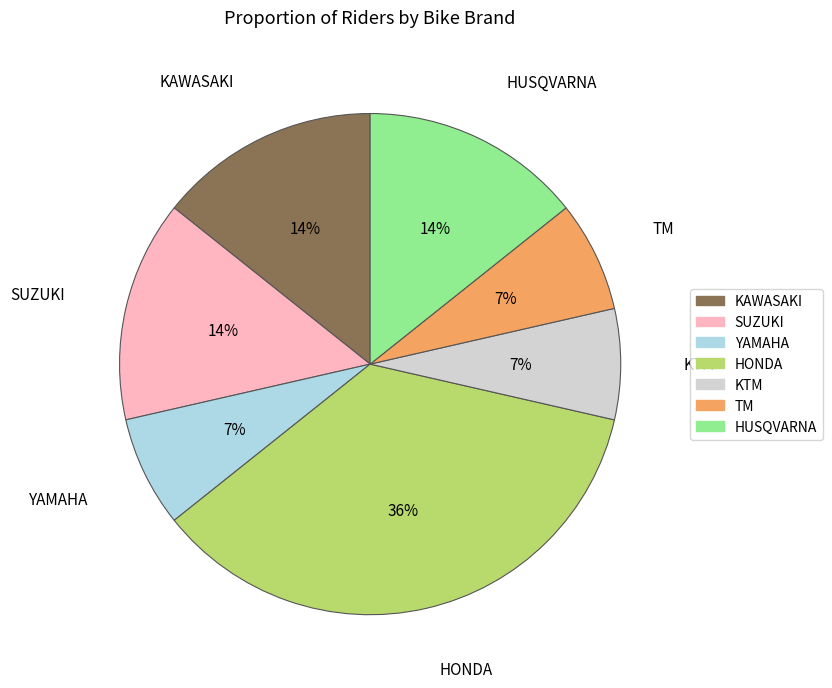

Is there a majority slice in this chart?

No